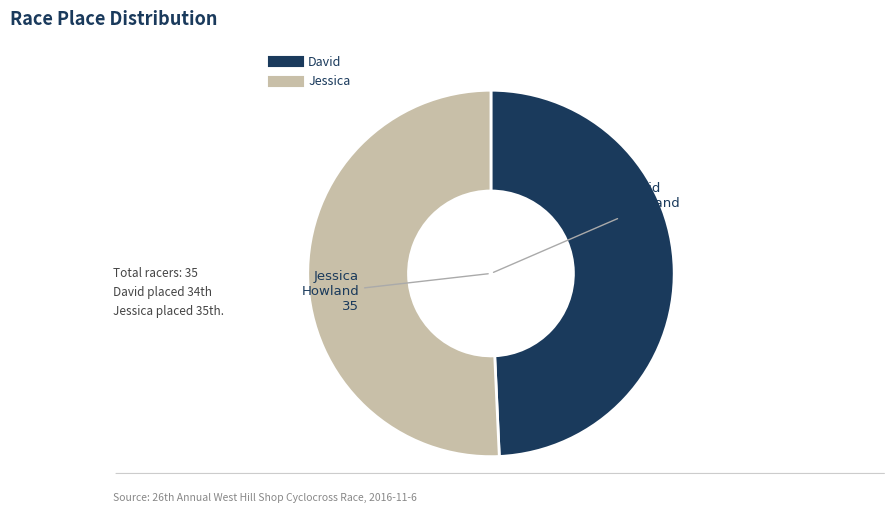

Which category has the biggest portion of the pie?

Jessica